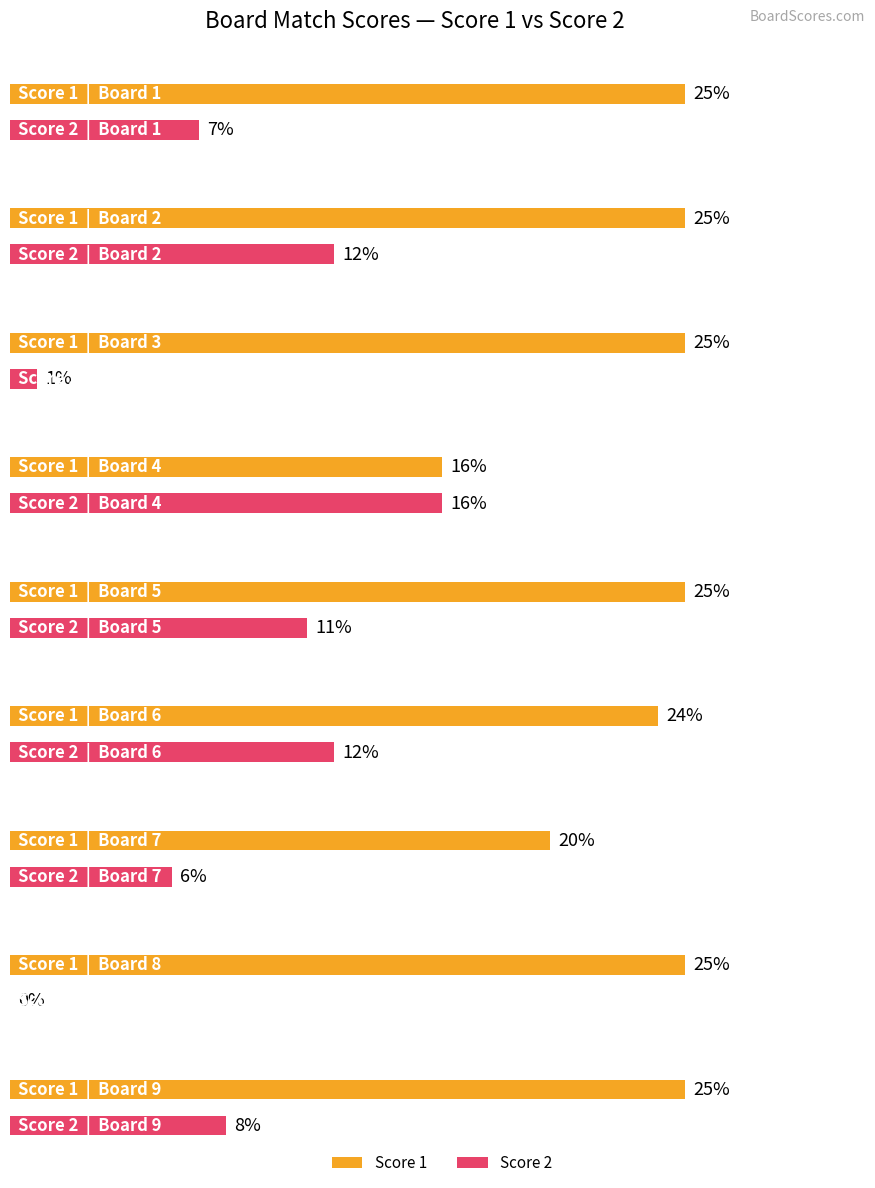

True or false: Score 2 has a value of 19 at 6.

False